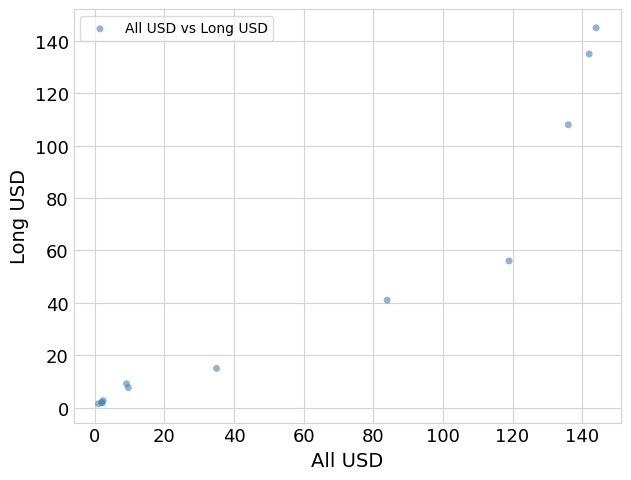

What Y value in the scatter plot is closest to 73?

56.0